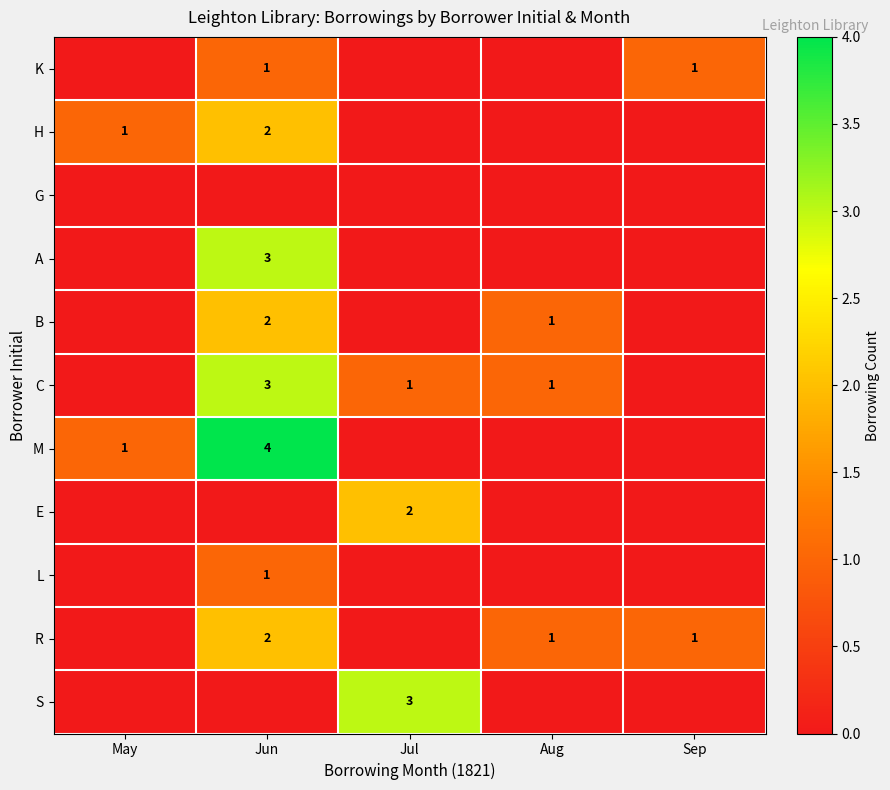

At how many categories does at least one series exceed 0?

5